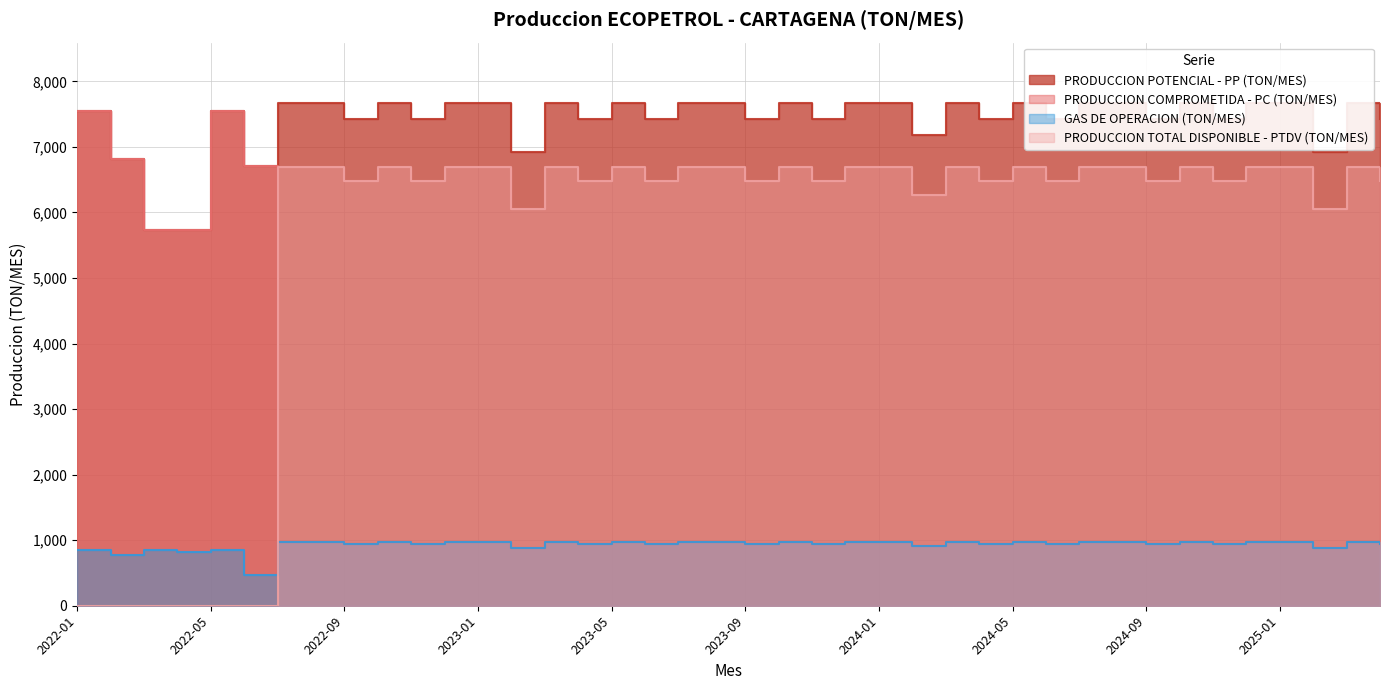

Which category has the highest value across all series?

2022-07